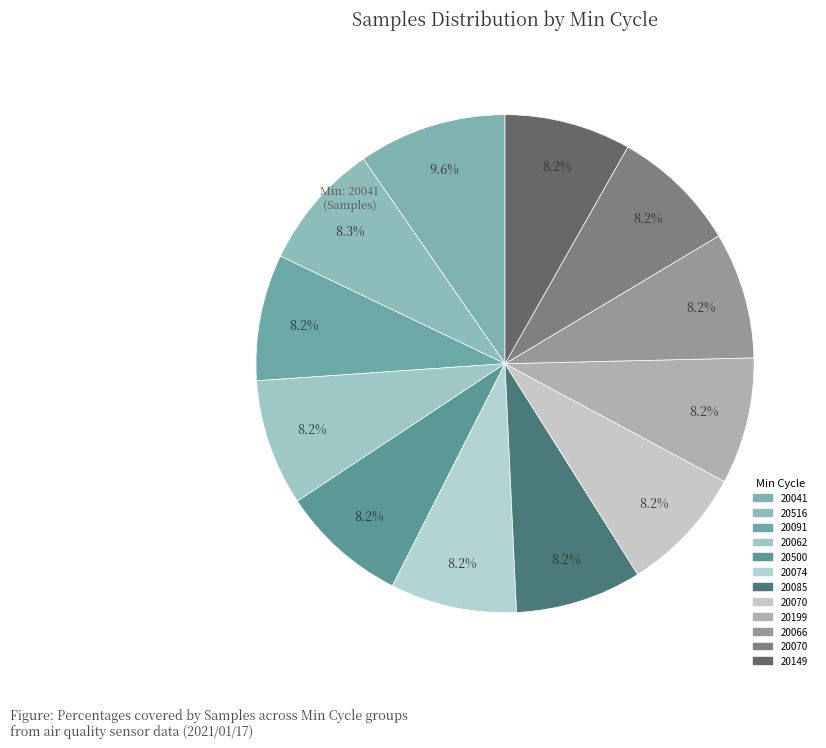

Count the number of slices in the pie.

12